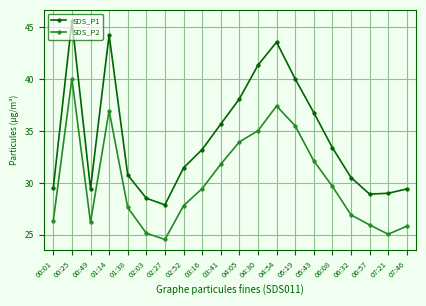

At 07:21, list the series in order from smallest to largest.

SDS_P2, SDS_P1